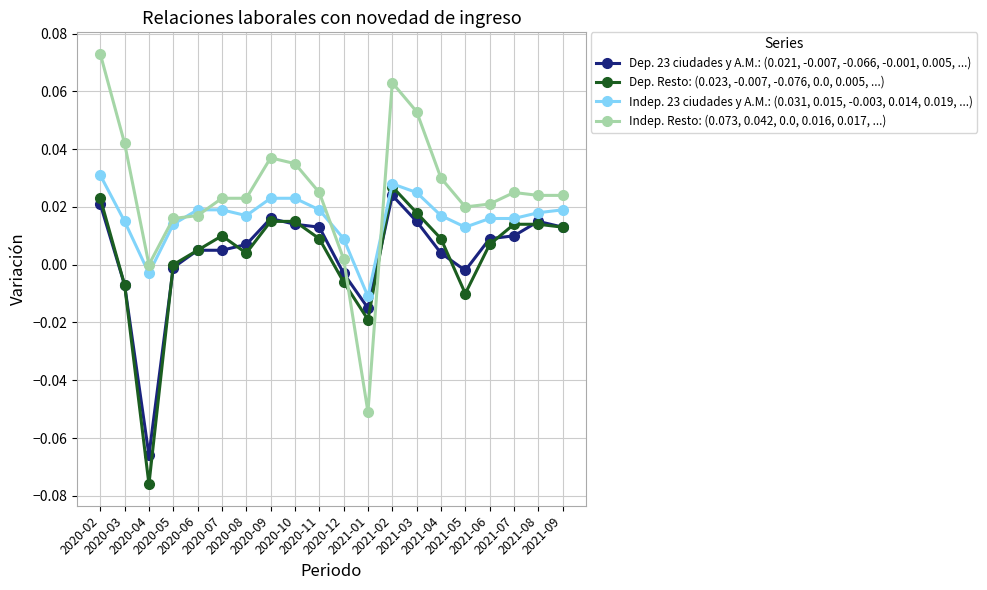

True or false: Indep. Resto: (0.073, 0.042, 0.0, 0.016, 0.017, ...) has more than 0 interior local peaks.

True